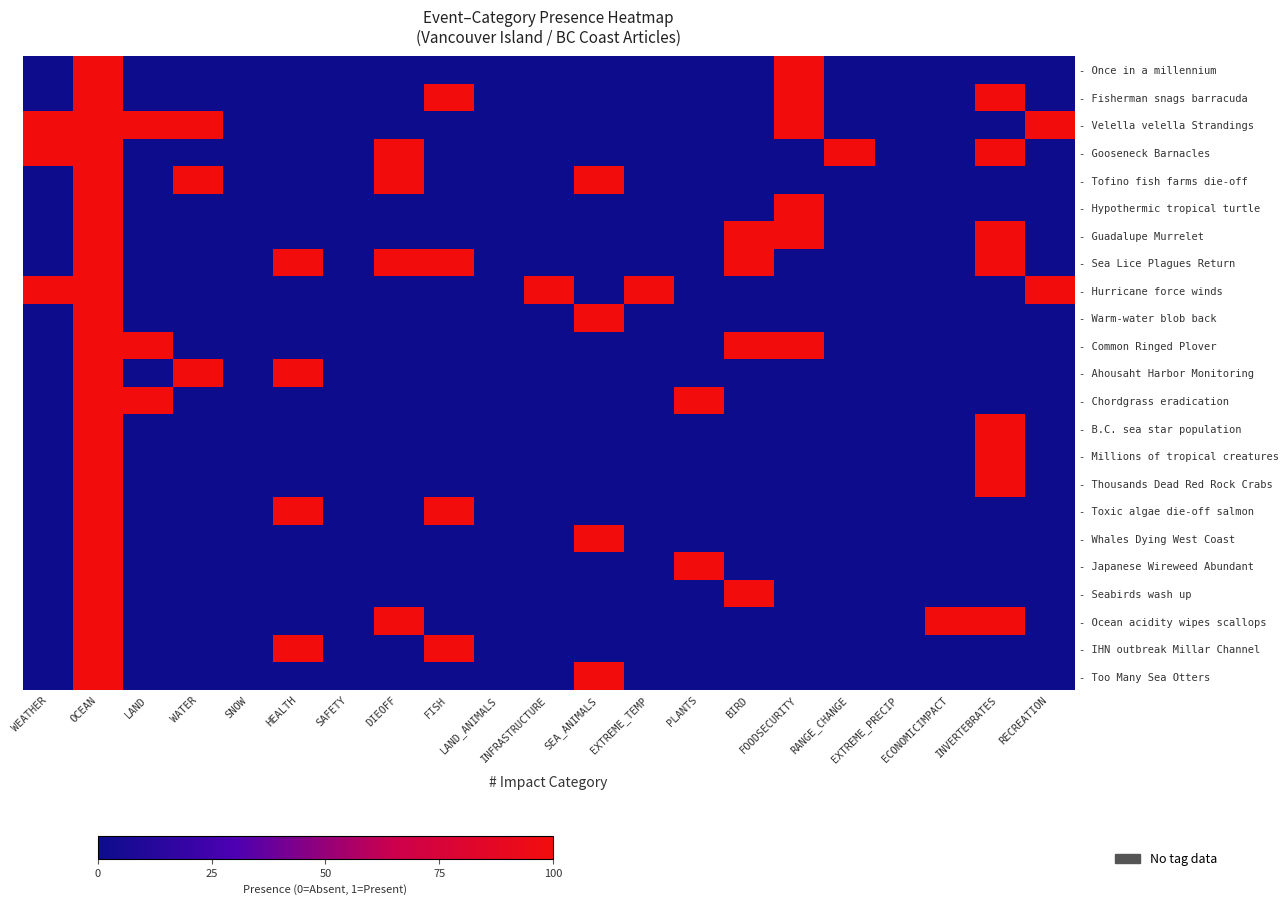

Rank the series at FISH from highest to lowest value.

- Fisherman snags barracuda, - Sea Lice Plagues Return, - Toxic algae die-off salmon, - IHN outbreak Millar Channel, - Once in a millennium, - Velella velella Strandings, - Gooseneck Barnacles, - Tofino fish farms die-off, - Hypothermic tropical turtle, - Guadalupe Murrelet, - Hurricane force winds, - Warm-water blob back, - Common Ringed Plover, - Ahousaht Harbor Monitoring, - Chordgrass eradication, - B.C. sea star population, - Millions of tropical creatures, - Thousands Dead Red Rock Crabs, - Whales Dying West Coast, - Japanese Wireweed Abundant, - Seabirds wash up, - Ocean acidity wipes scallops, - Too Many Sea Otters